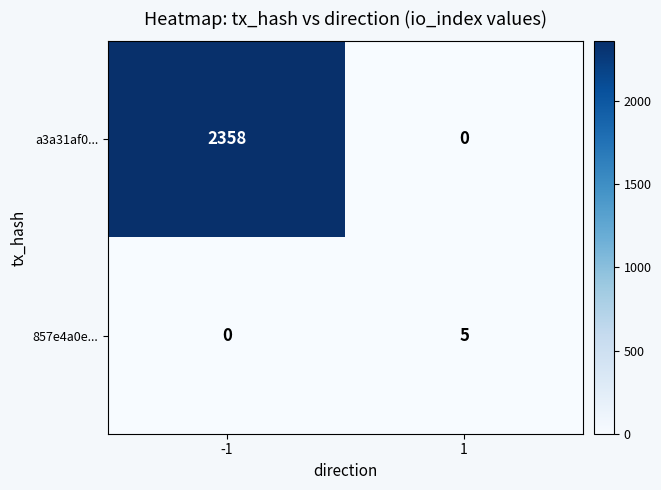

What is the highest value of the 857e4a0e... series?

5